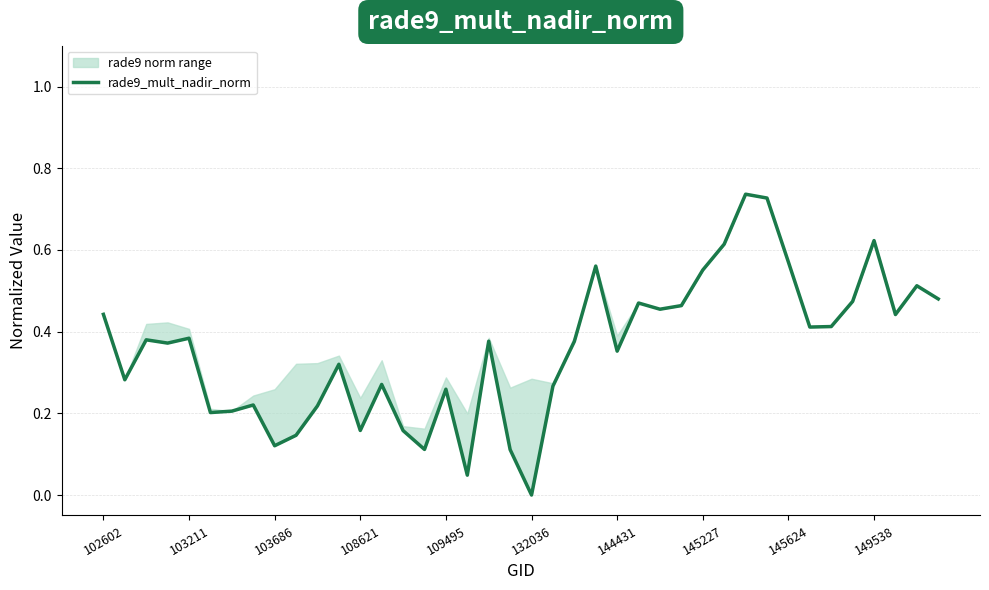

What is the sum of all values?

14.3